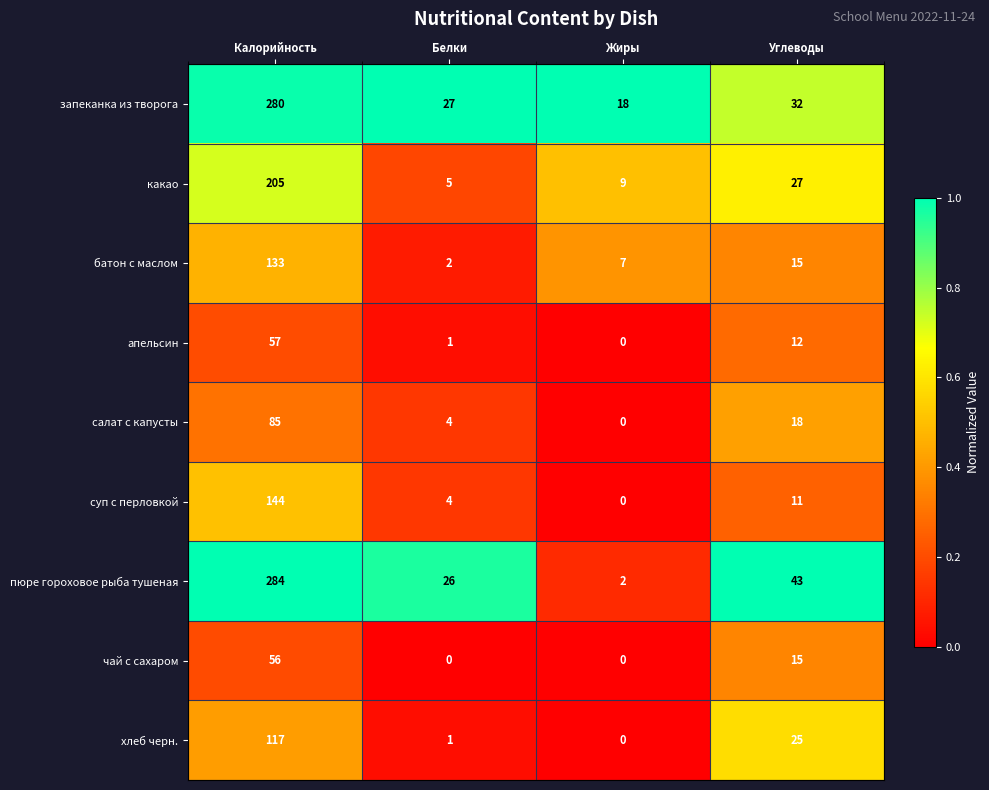

Between Жиры and Углеводы, which series saw the biggest shift?

пюре гороховое рыба тушеная